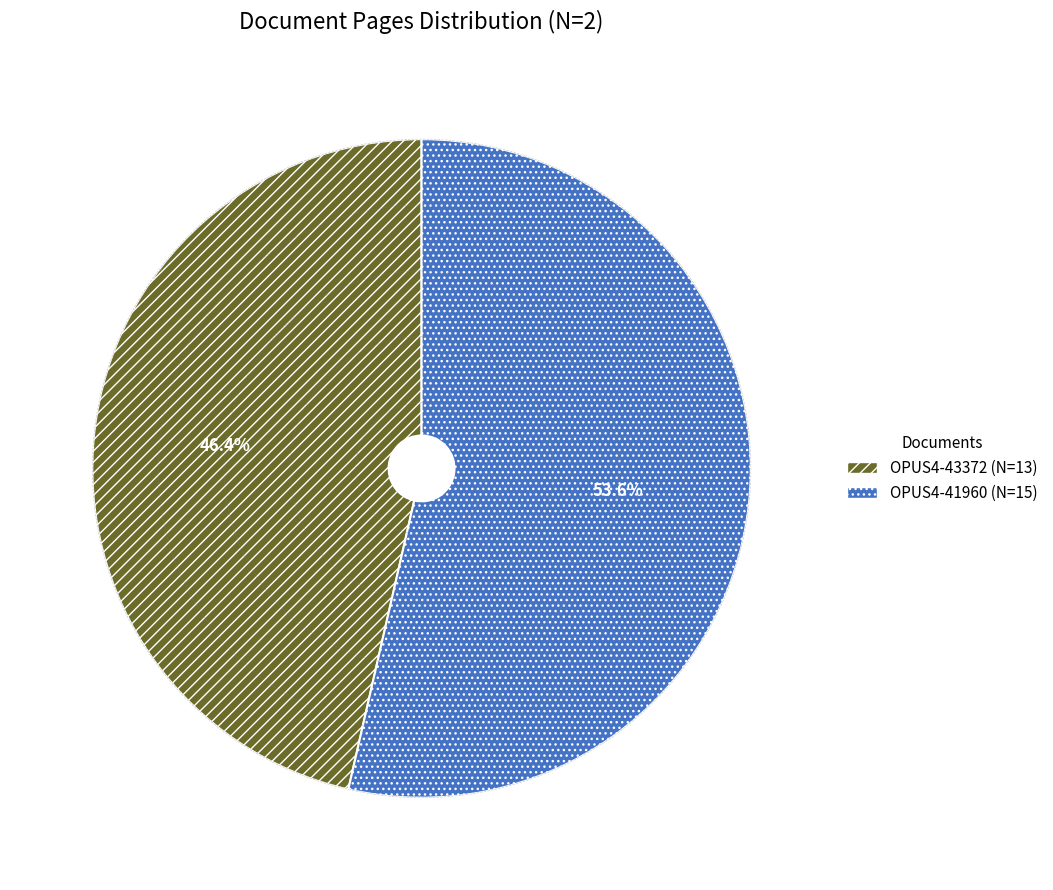

What percentage is NOT represented by OPUS4-43372?

53.6%